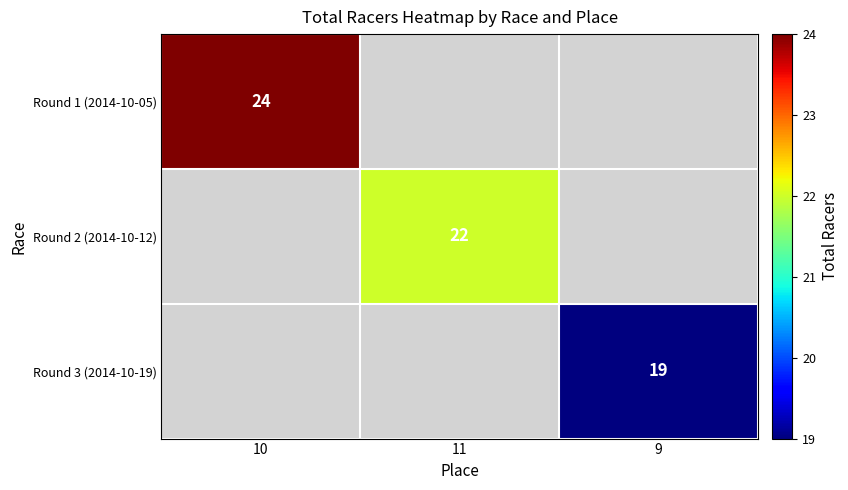

What is the maximum value shown in the chart?

24.0